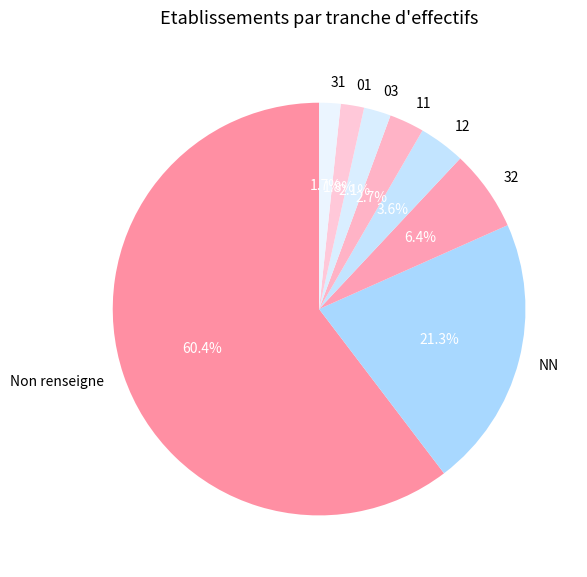

To the nearest percent, what is the combined percentage of 12 and 11?

6%